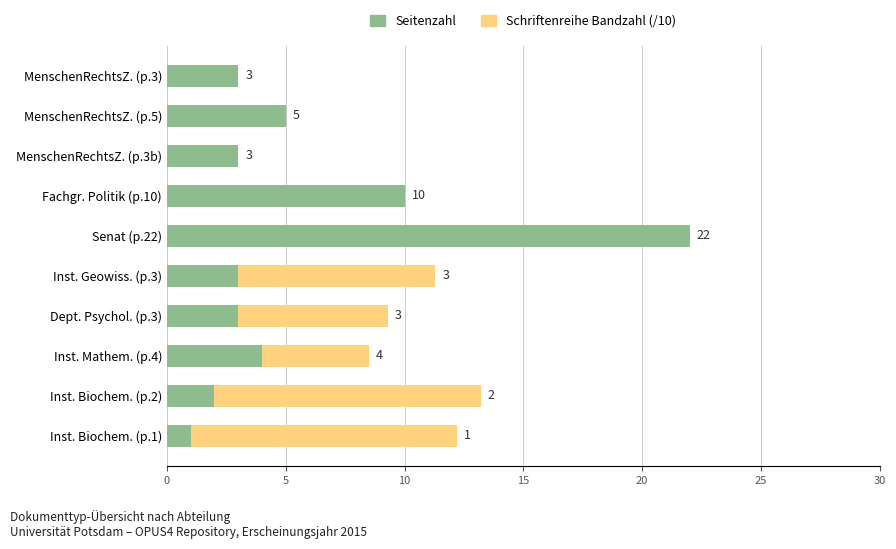

At which category is the sum across all series the highest?

Senat (p.22)